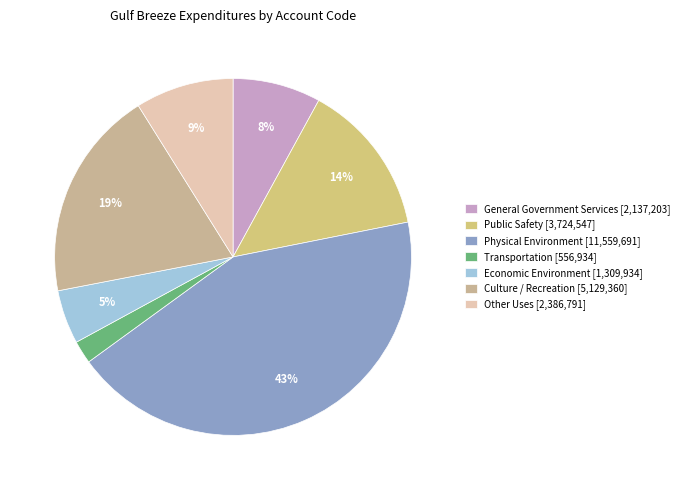

The Public Safety slice represents 14% of the pie. True or false?

True